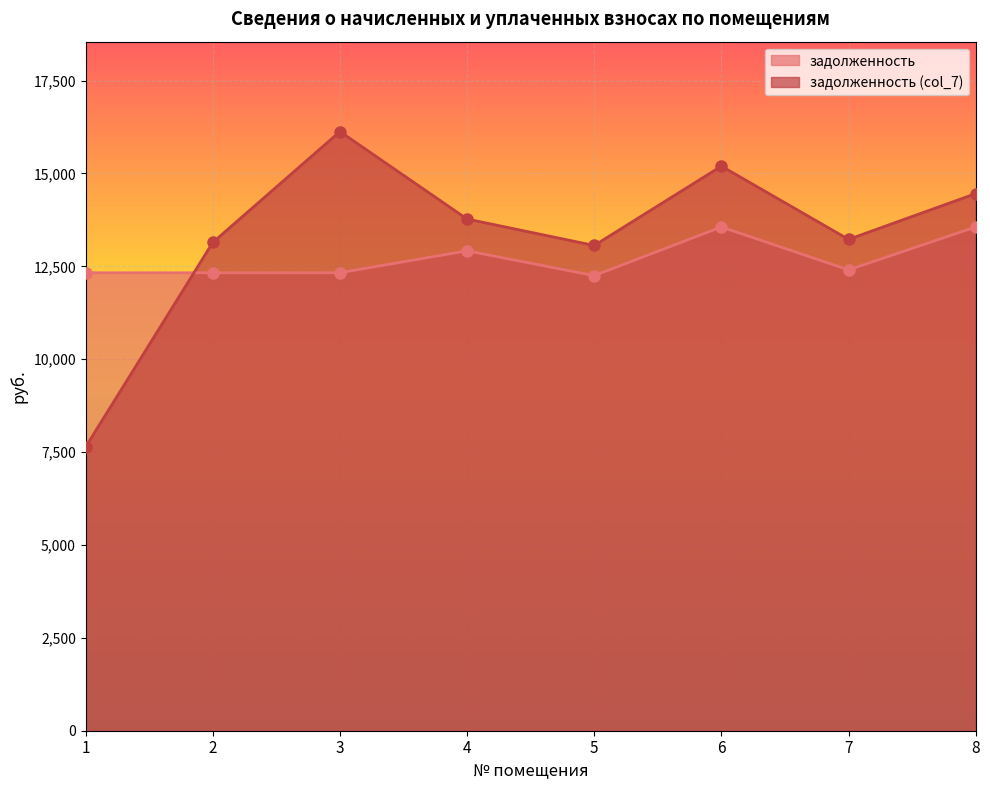

Between 3 and 5, which series saw the biggest shift?

задолженность (col_7)